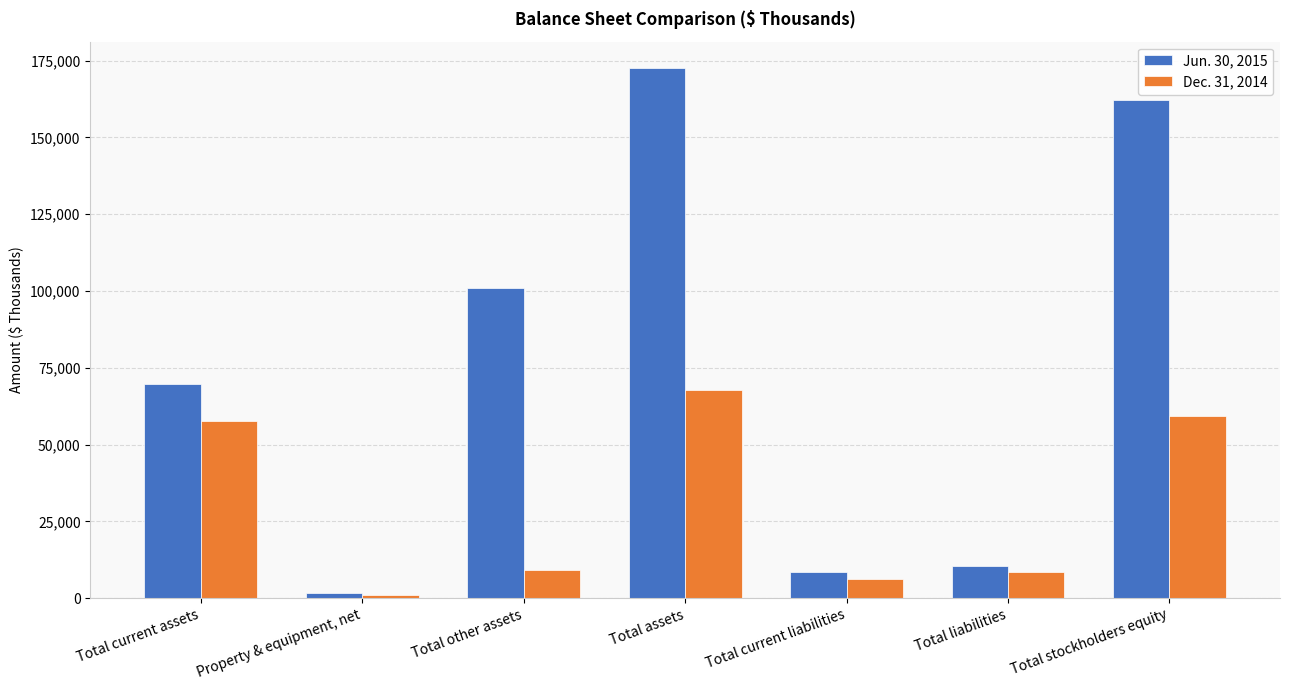

What is the lowest value of the Dec. 31, 2014 series?

899